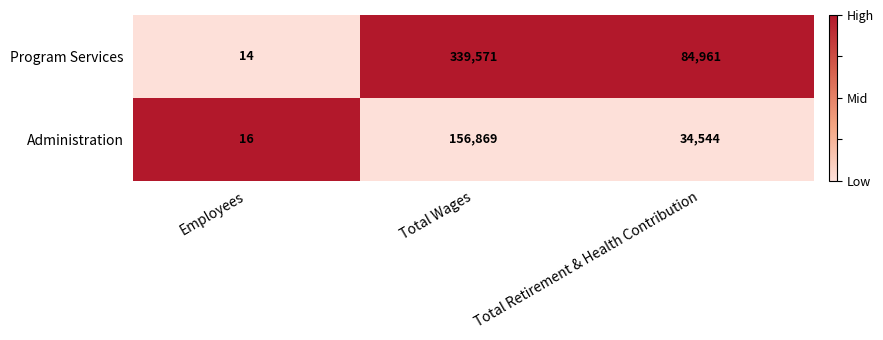

Read the Administration value at Employees, to the nearest 10.

20